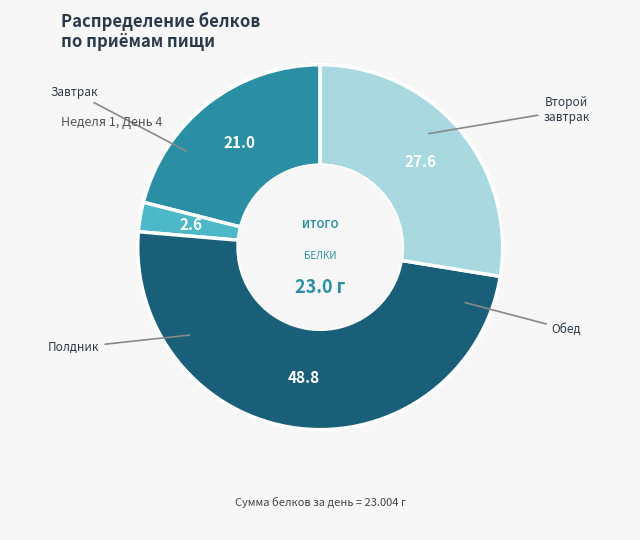

Is there any slice that represents more than half of the pie?

No